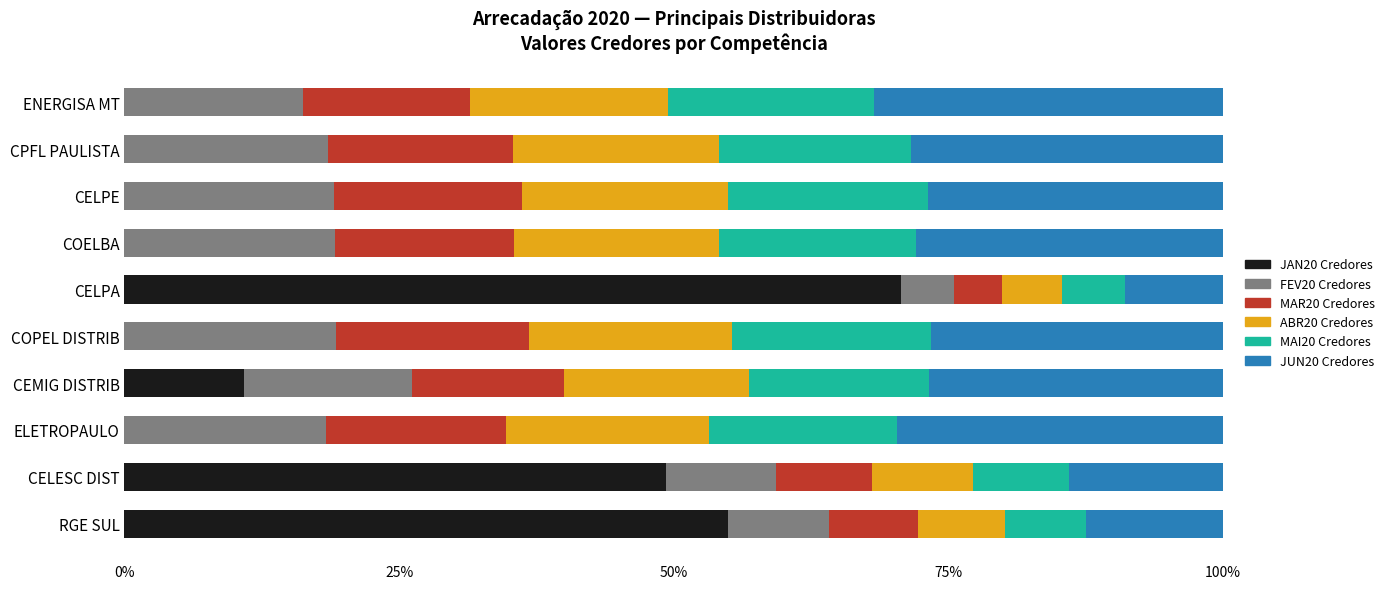

What is the sum of all JAN20 Credores values?

185.8